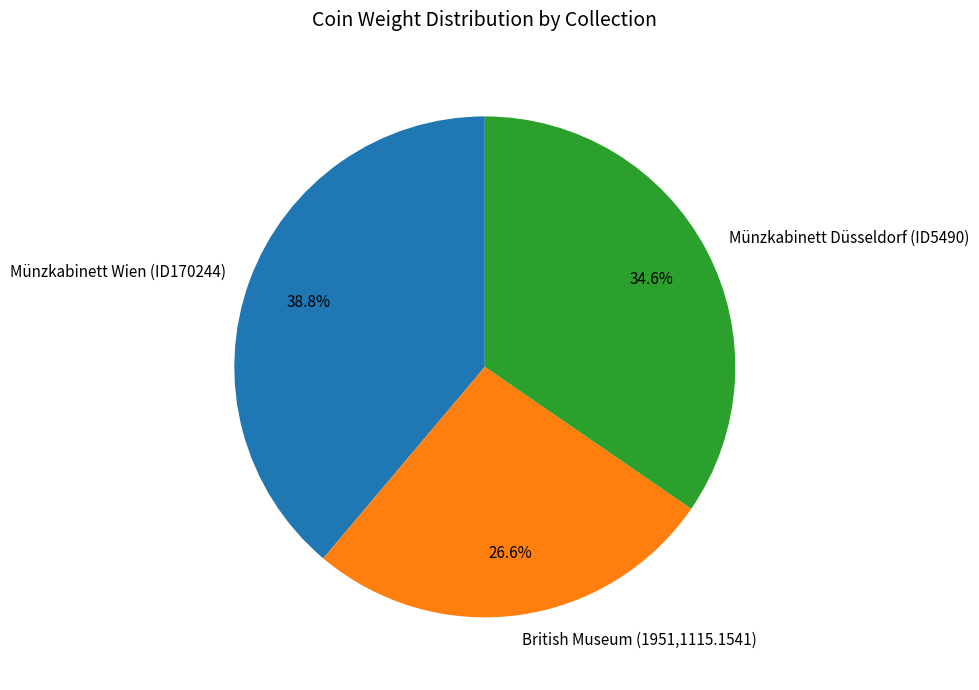

True or false: British Museum (1951,1115.1541) accounts for 13% of the total.

False